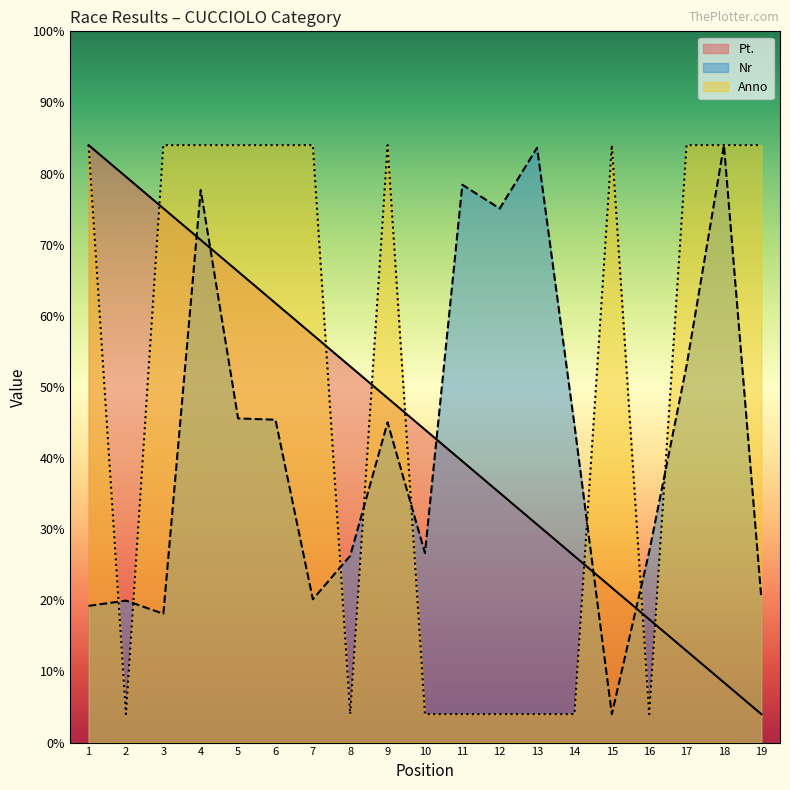

Does the chart have visible grid lines?

No